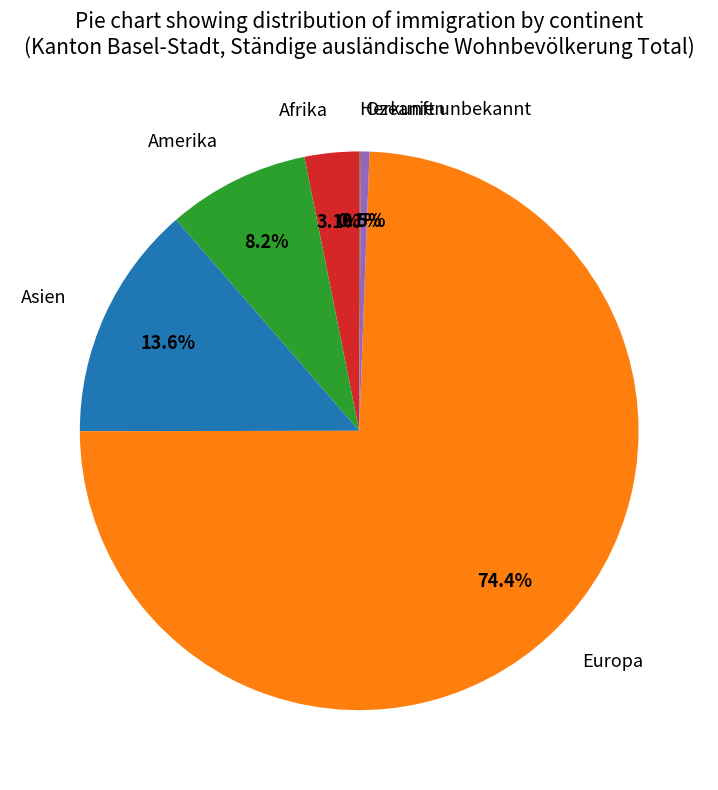

How much of the chart is everything except Asien?

86.4%